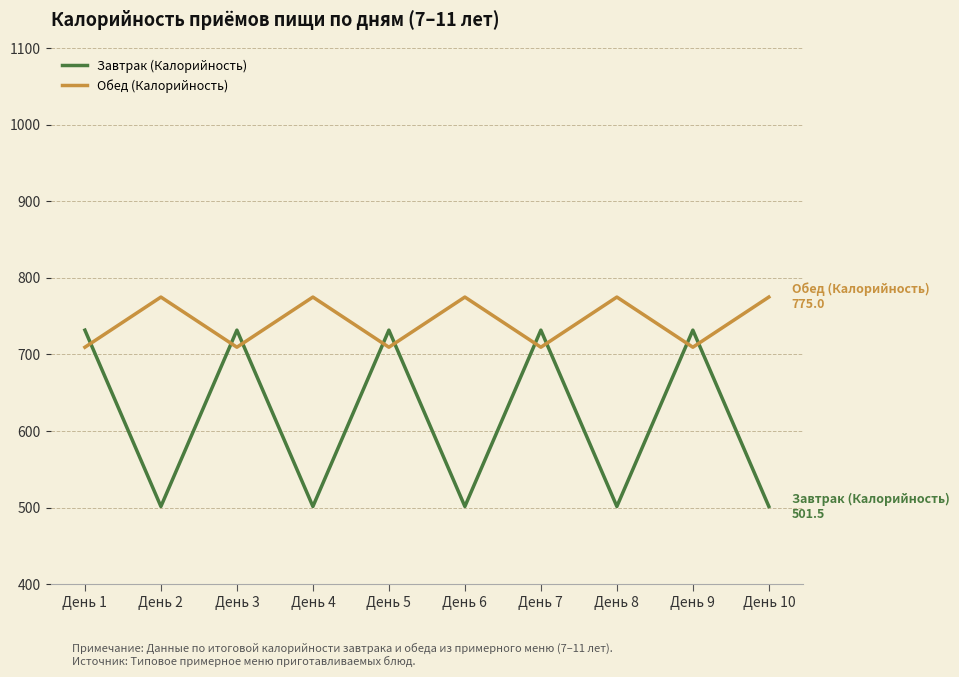

At День 8, list the series in order from smallest to largest.

Завтрак (Калорийность), Обед (Калорийность)